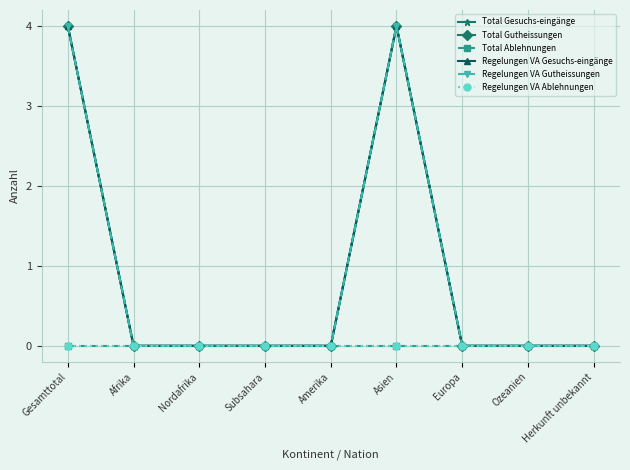

Is the value of Total Ablehnungen at Nordafrika greater than the value of Regelungen VA Ablehnungen at Europa?

No